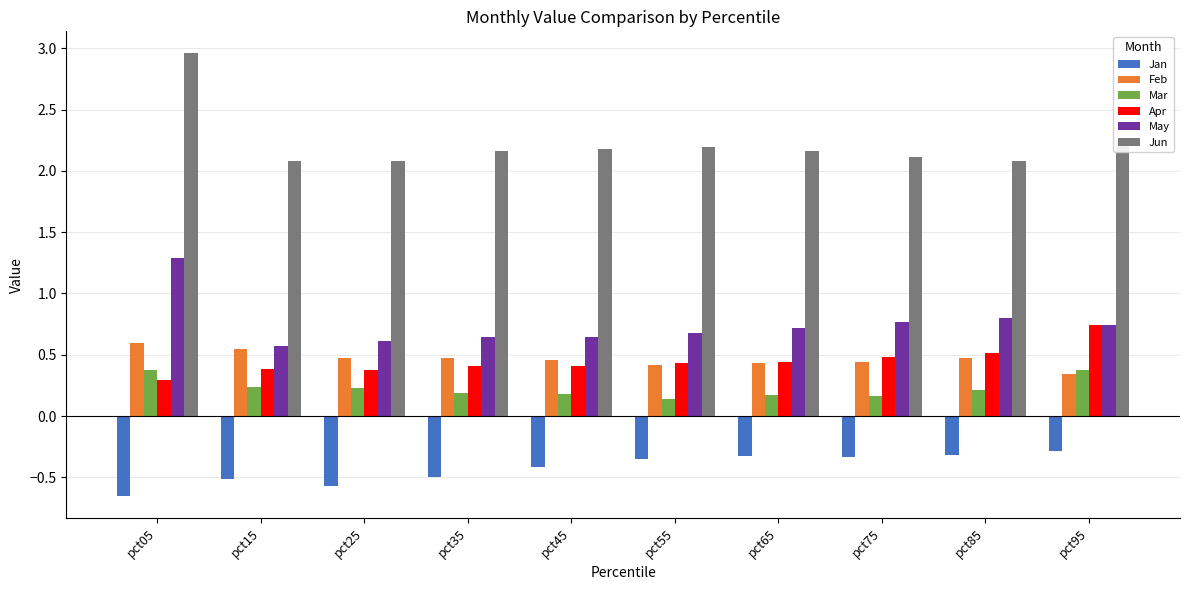

What is the lowest value of the Jun series?

2.1